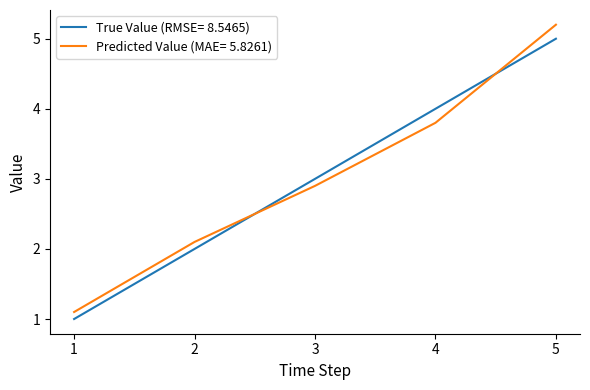

Between which two adjacent categories do True Value (RMSE= 8.5465) and Predicted Value (MAE= 5.8261) first intersect?

2 and 3